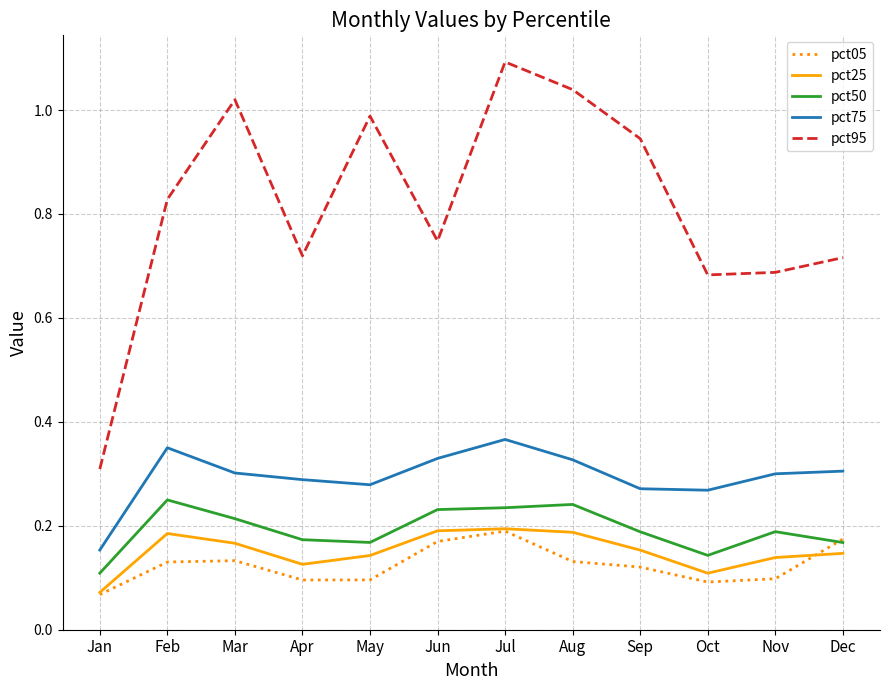

At which label is pct25 closest to 0?

Jan